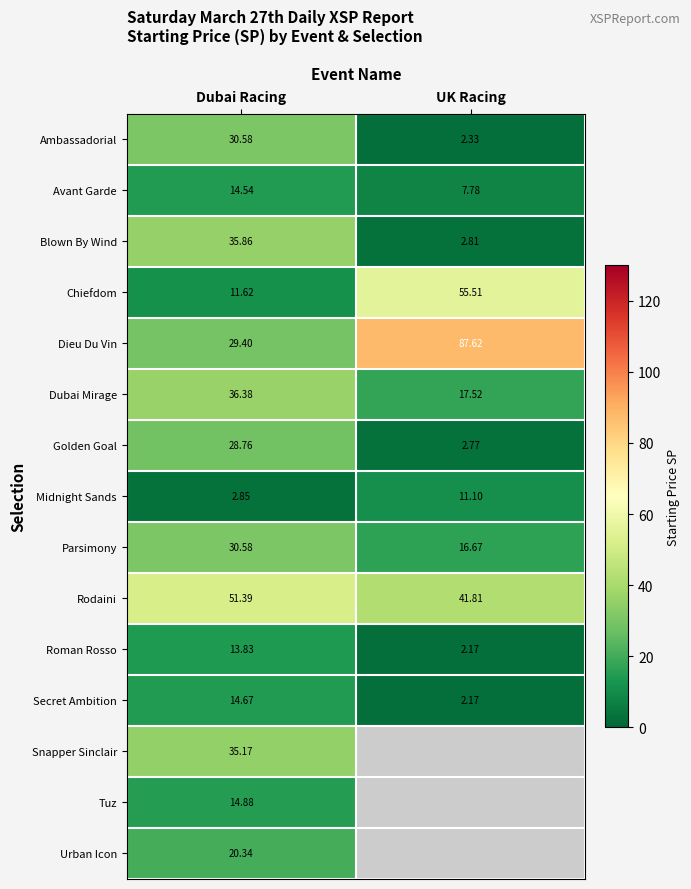

What is the difference between the Rodaini values at Dubai Racing and UK Racing?

9.6